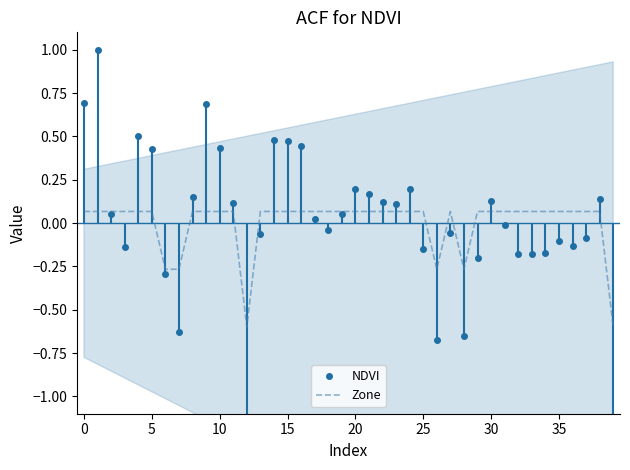

True or false: NDVI and Zone intersect in this chart.

True